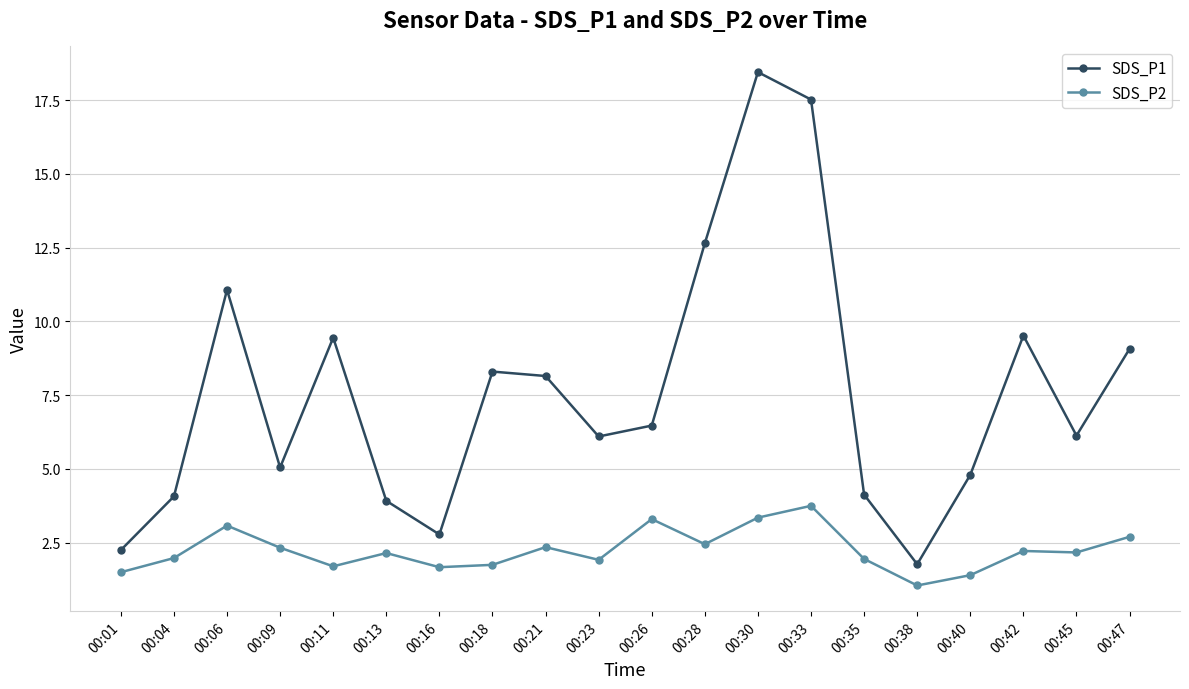

Which category has the lowest value in the SDS_P1 series?

00:38